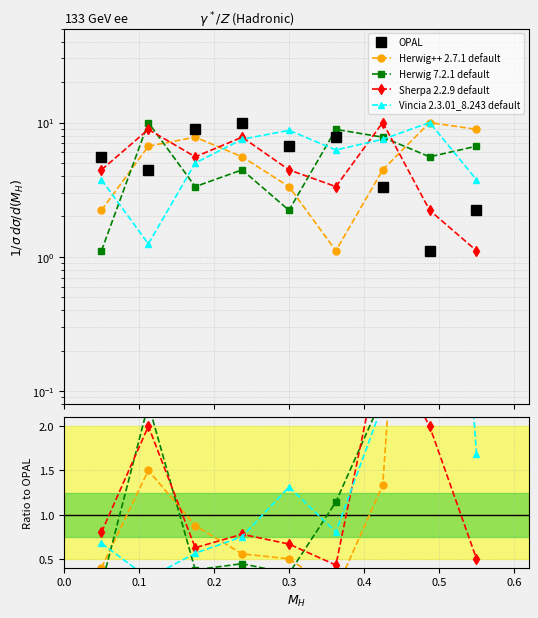

What is the difference between the maximum and minimum values in the OPAL series?

8.9